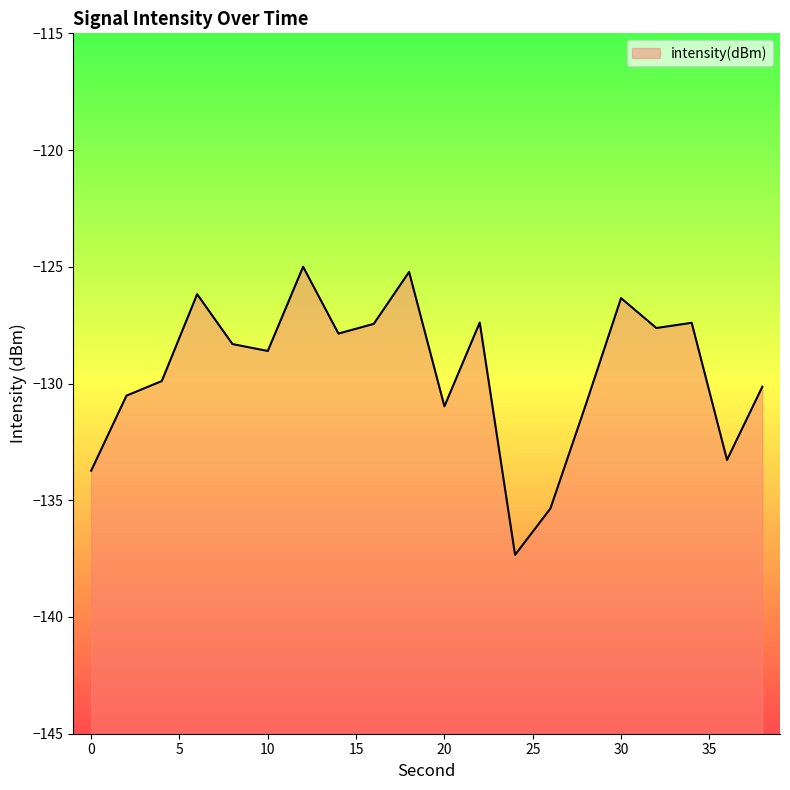

List the labels in order of value, largest first.

12, 18, 6, 30, 22, 34, 16, 32, 14, 8, 10, 4, 38, 2, 28, 20, 36, 0, 26, 24